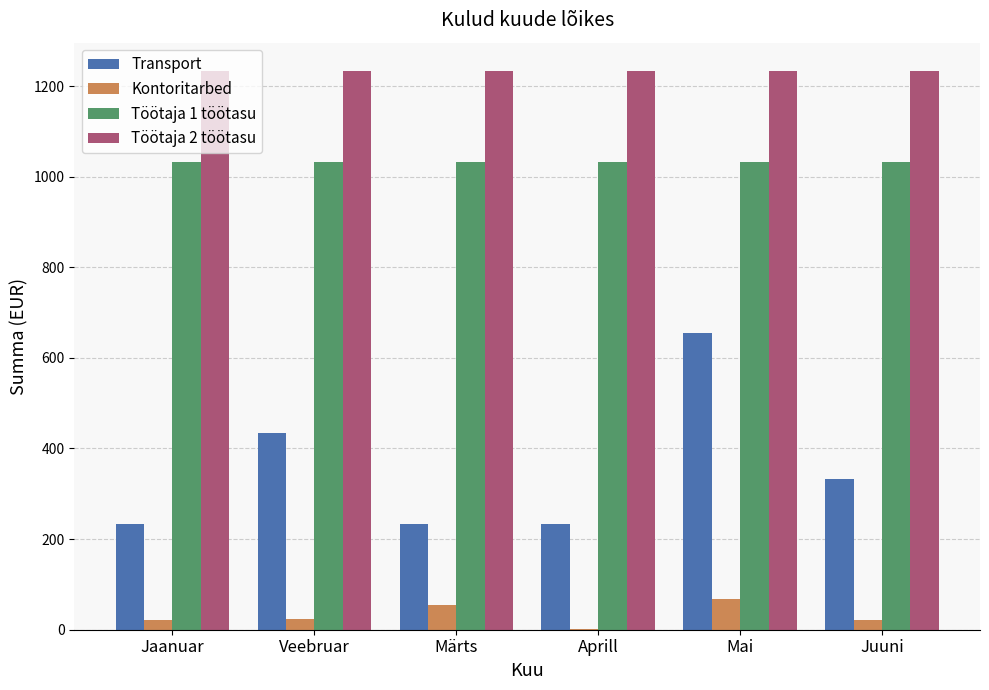

What is the total value across all series at Jaanuar?

2521